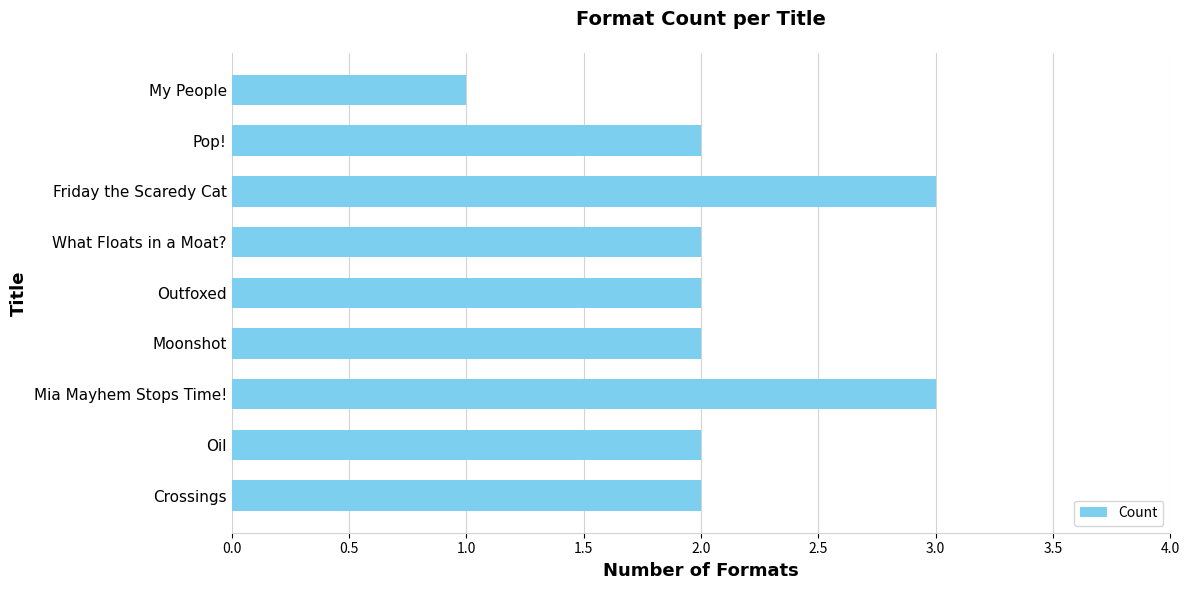

What is the sum of all values?

19